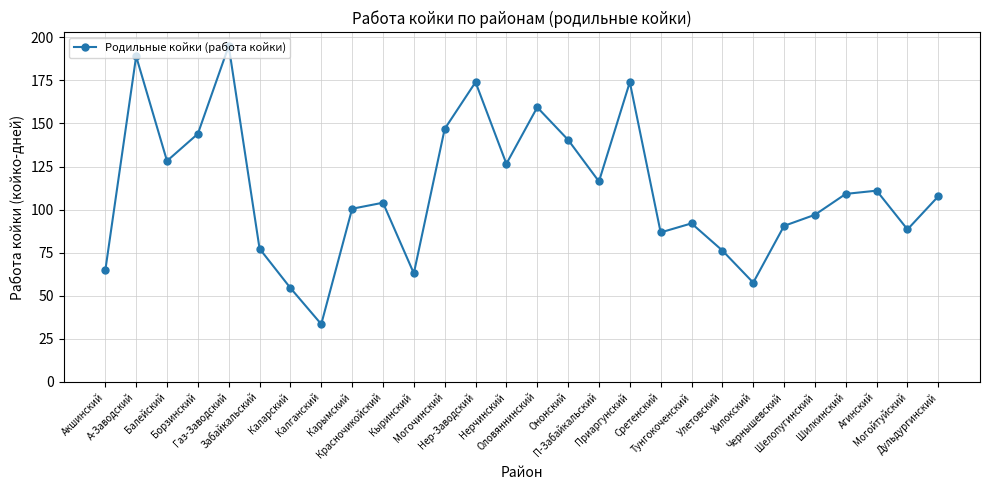

What is the minimum value shown in the chart?

33.5